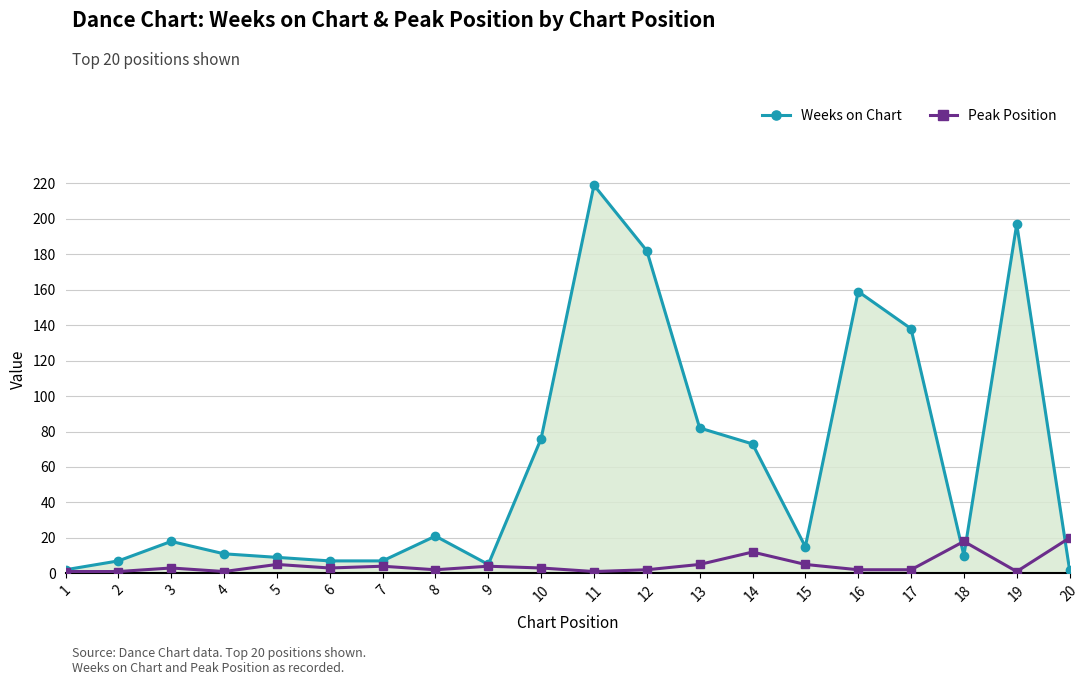

Is the value of Weeks on Chart at 17 greater than the value of Peak Position at 1?

Yes